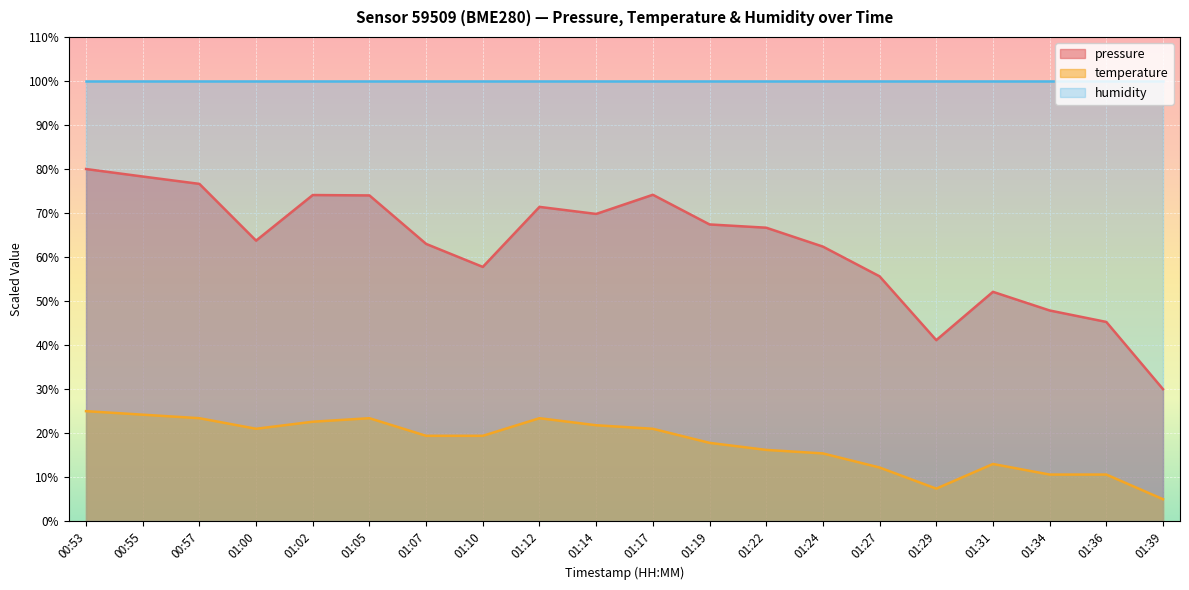

True or false: temperature and pressure intersect in this chart.

False